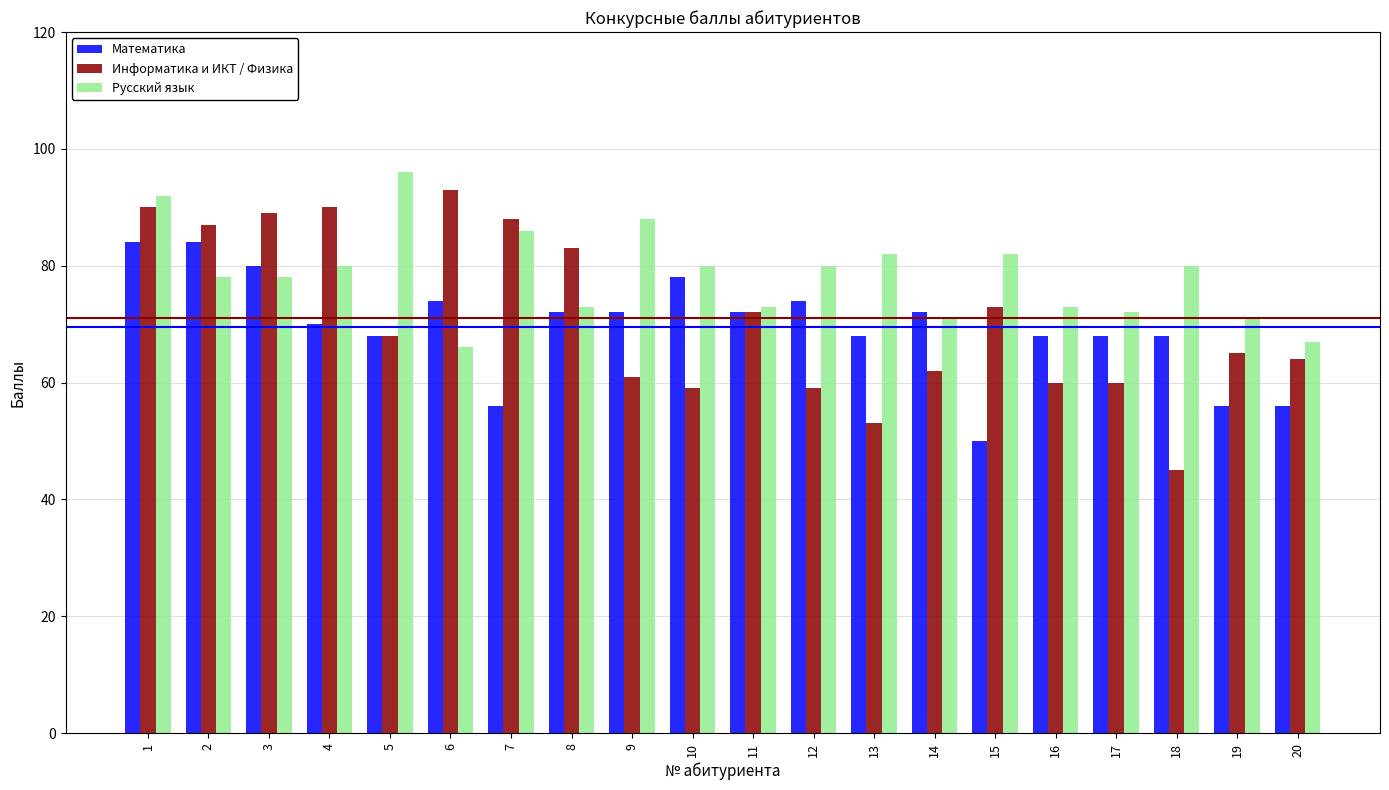

Reading left to right, transcribe all the data shown in this chart.

Математика: 84	84	80	70	68	74	56	72	72	78	72	74	68	72	50	68	68	68	56	56
Информатика и ИКТ / Физика: 90	87	89	90	68	93	88	83	61	59	72	59	53	62	73	60	60	45	65	64
Русский язык: 92	78	78	80	96	66	86	73	88	80	73	80	82	71	82	73	72	80	71	67